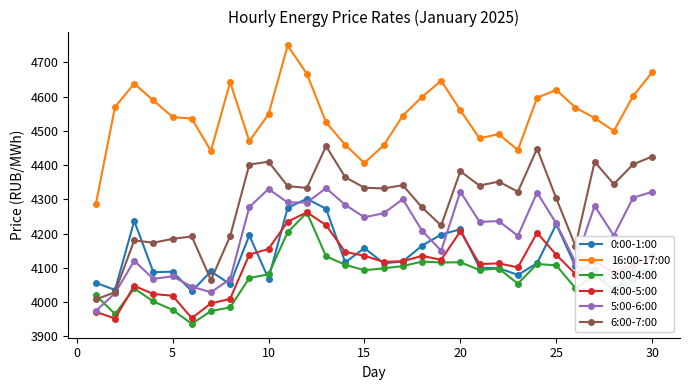

In 0:00-1:00, how many points are higher than both neighbors (excluding endpoints)?

9